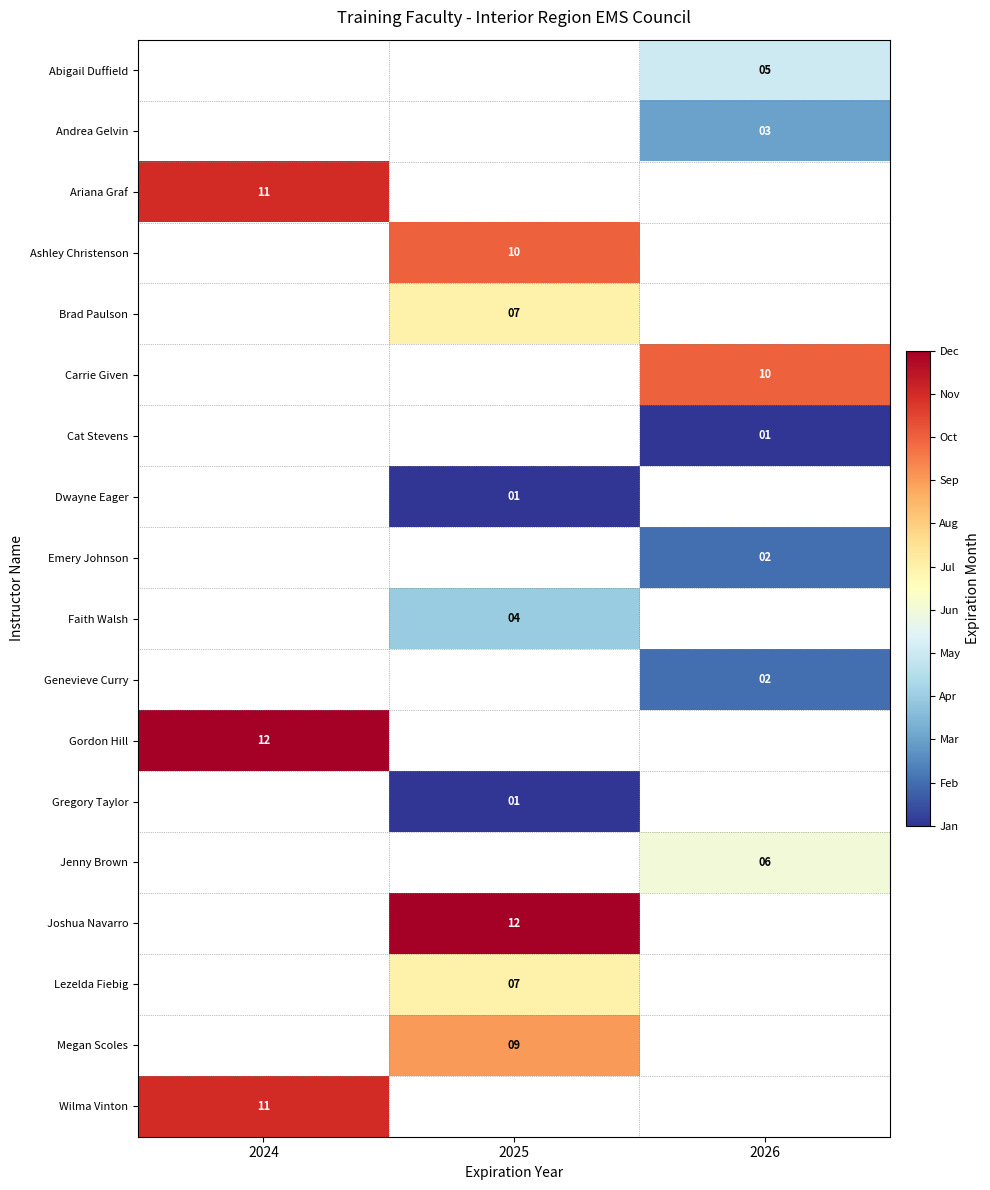

Is it true that Brad Paulson equals 5 at 2025?

False